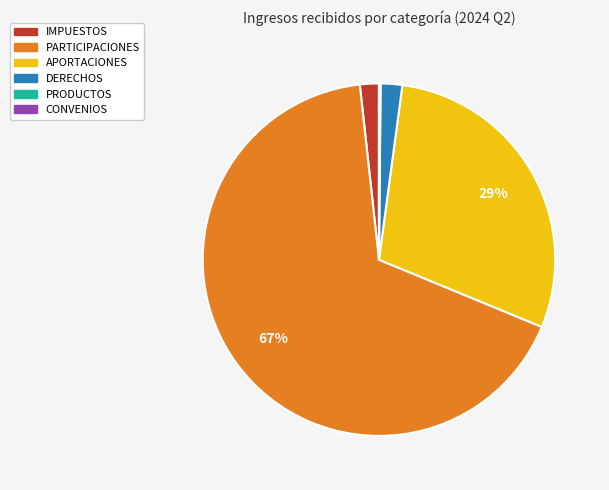

Which slice is the largest?

PARTICIPACIONES